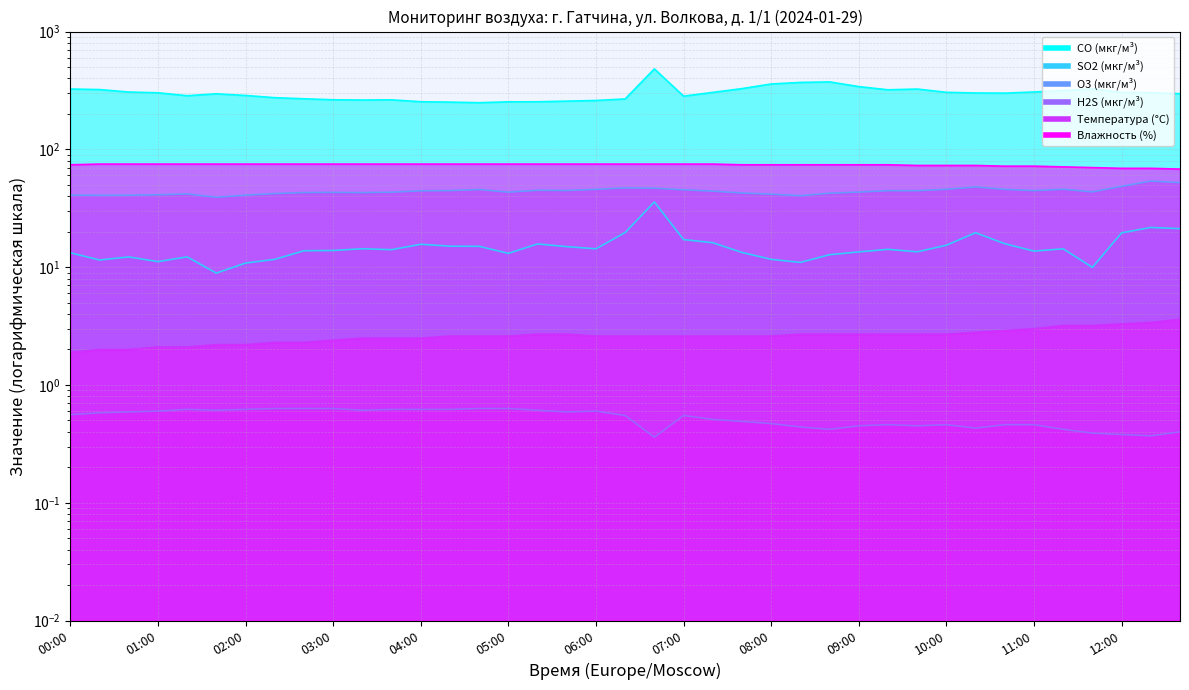

How many data points in CO (мкг/м³) are above 300?

21